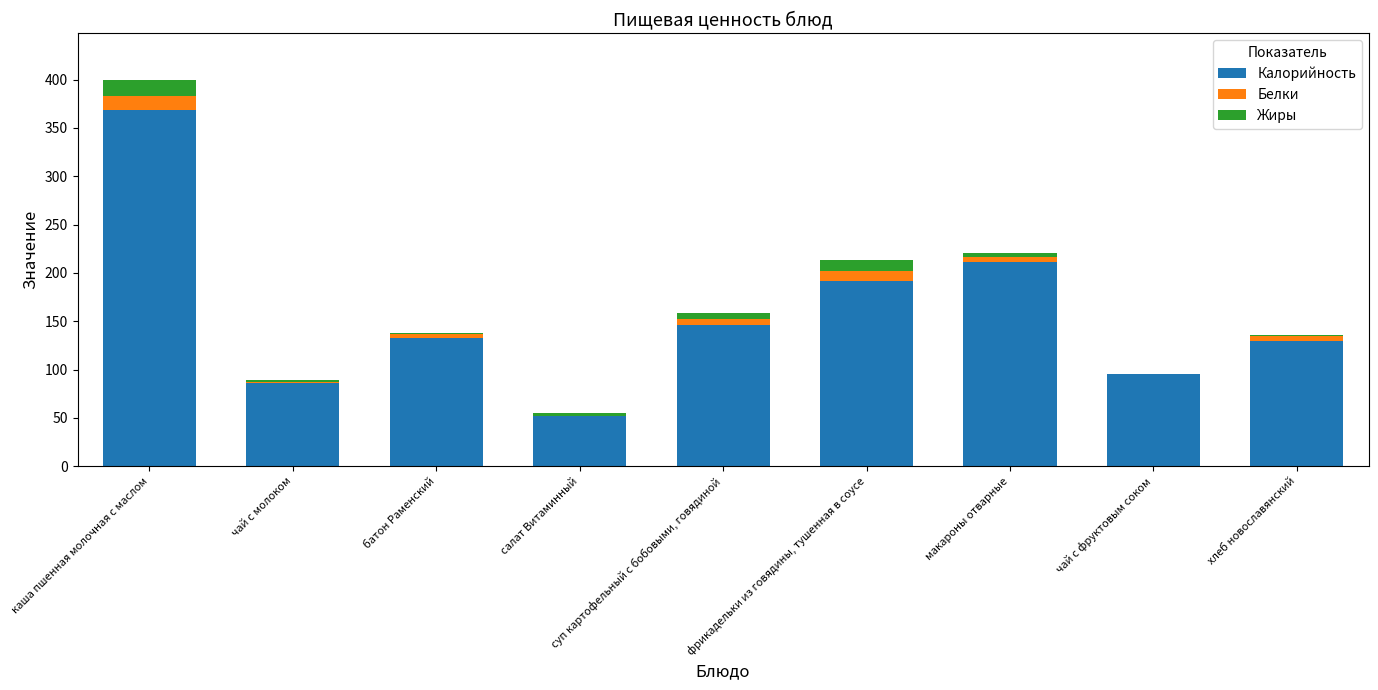

What is the sum of the Калорийность values at каша пшенная молочная с маслом and фрикадельки из говядины, тушенная в соусе?

560.8